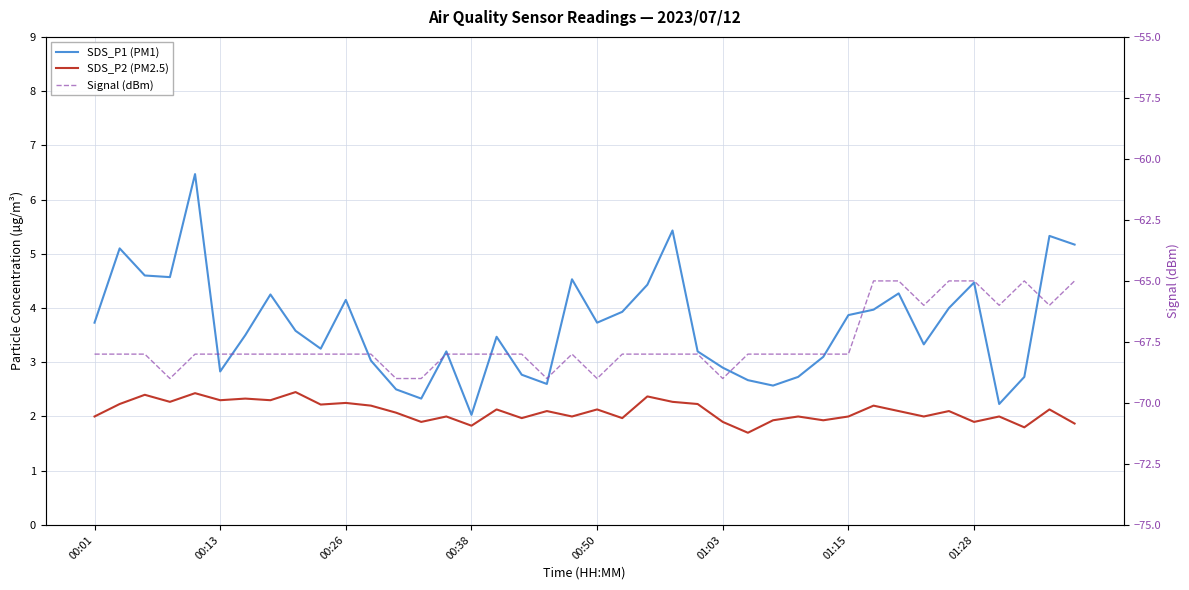

True or false: Signal (dBm) has more than 0 points higher than both neighbors.

True